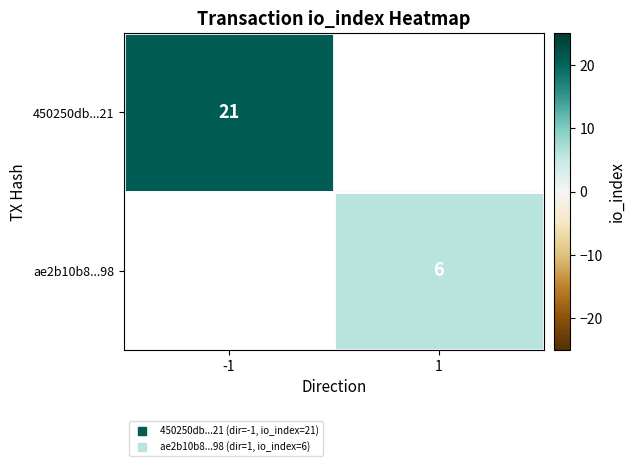

Is the value of 450250db...21 at -1 greater than the value of ae2b10b8...98 at 1?

Yes